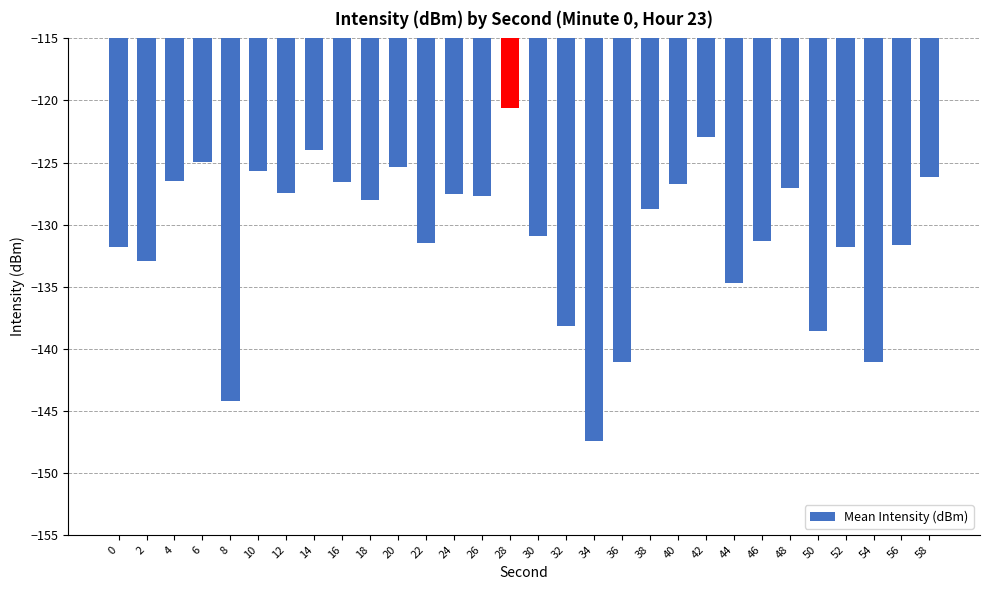

What is the average value?

-130.8